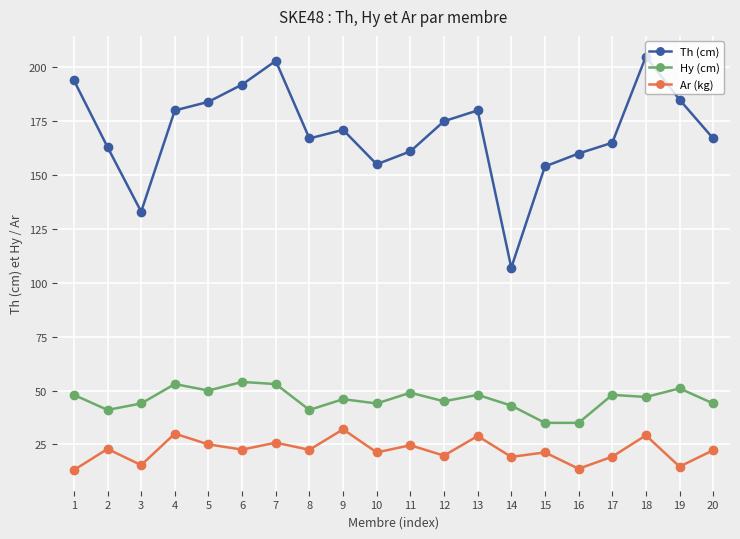

What is the spread (max minus min) of values at 11?

136.4